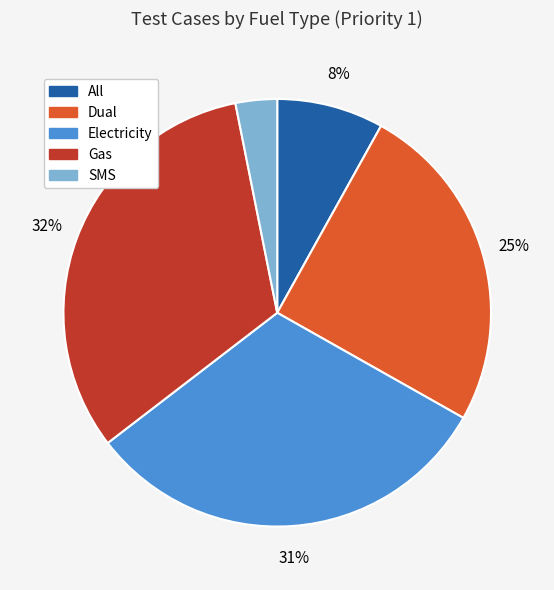

To the nearest percent, what is the difference between the SMS and All slice percentages?

5%